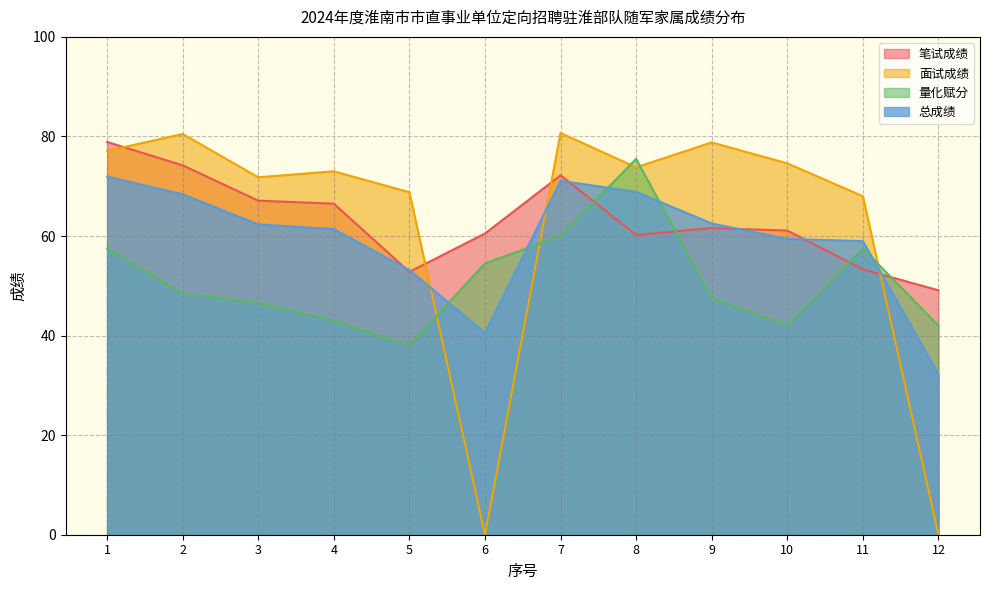

Does the chart have visible grid lines?

Yes